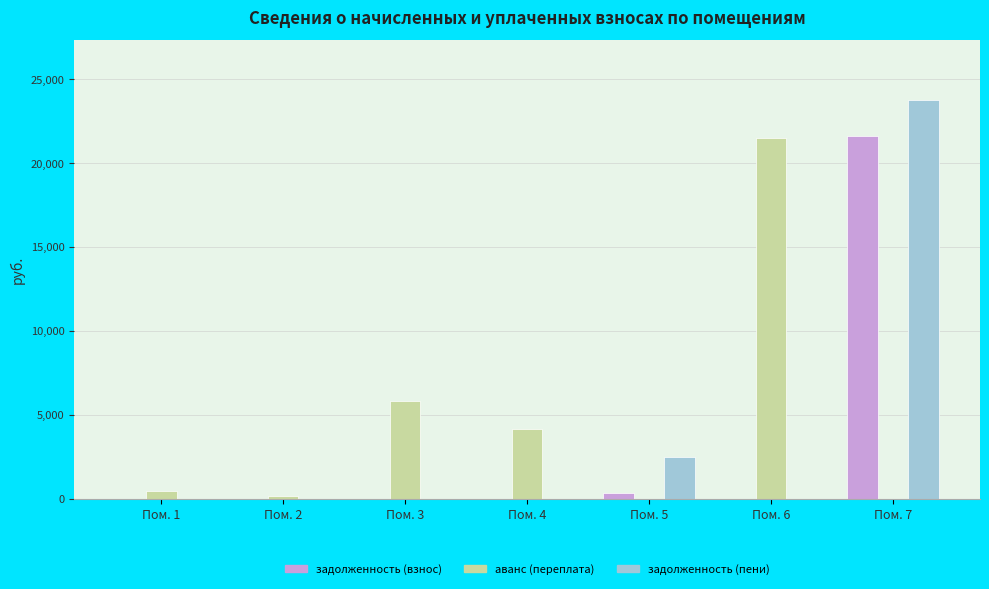

What is the sum of the задолженность (пени) values at Пом. 3 and Пом. 7?

23753.4